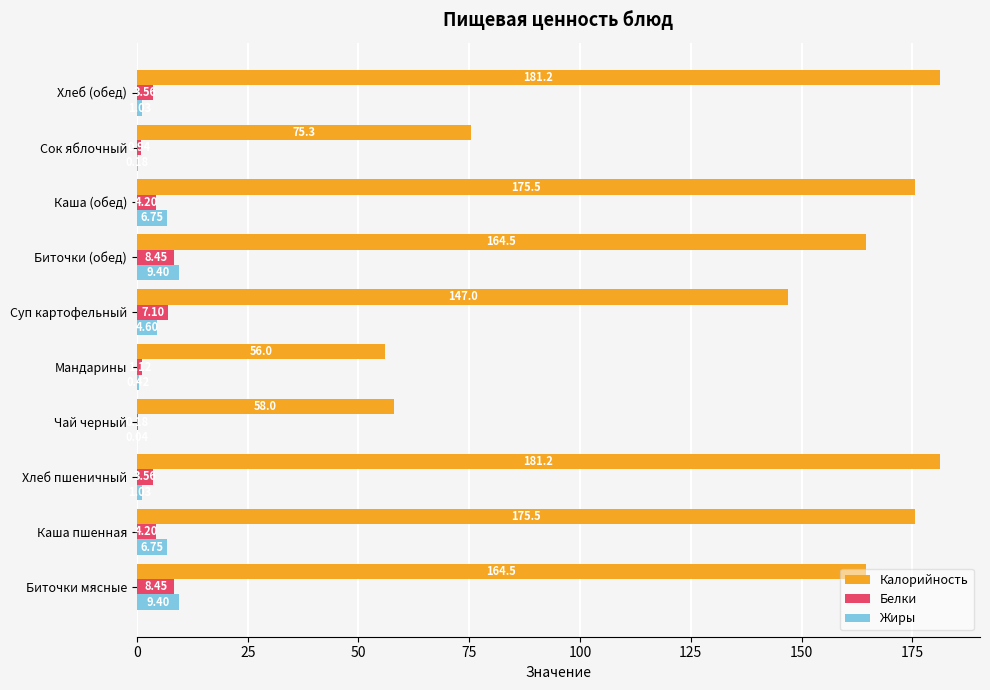

Which series has the largest total across all categories?

Калорийность